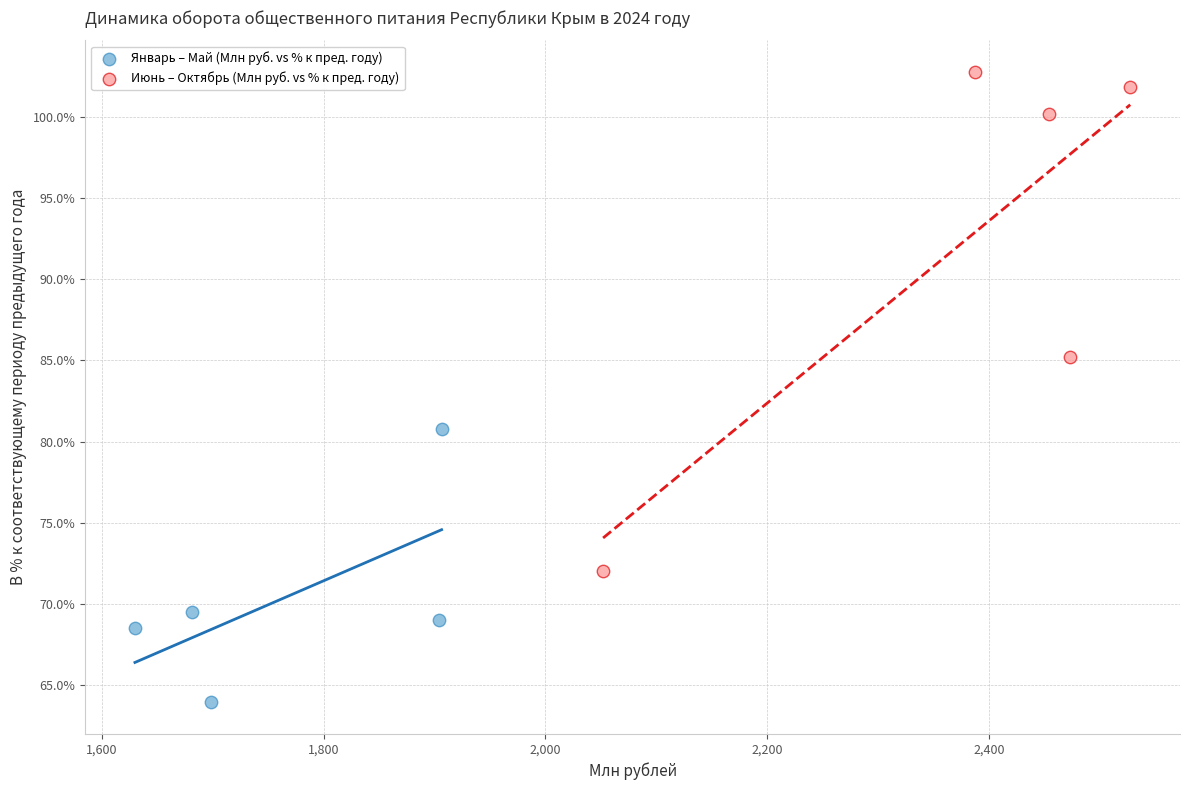

Which series contains the lowest Y value?

Январь – Май (Млн руб. vs % к пред. году)